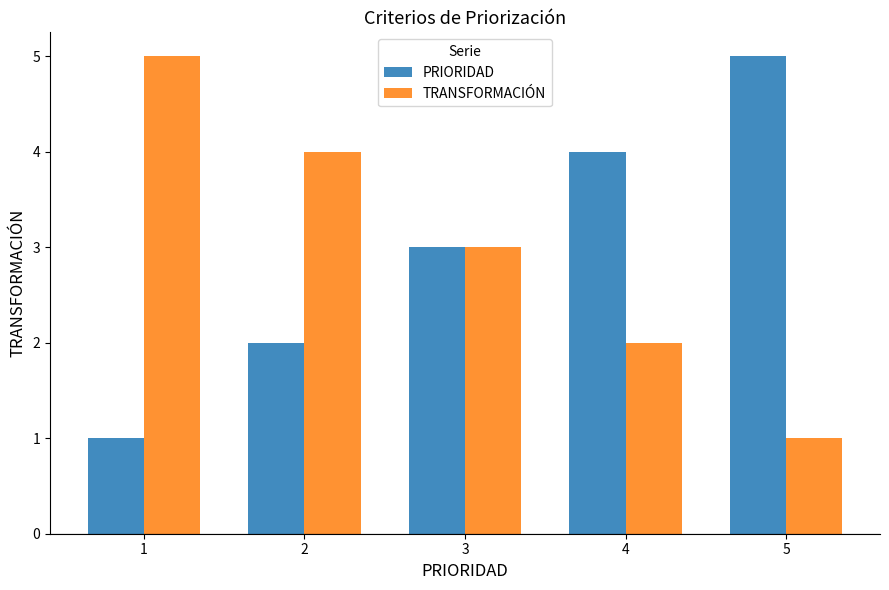

How many series are shown in this chart?

2